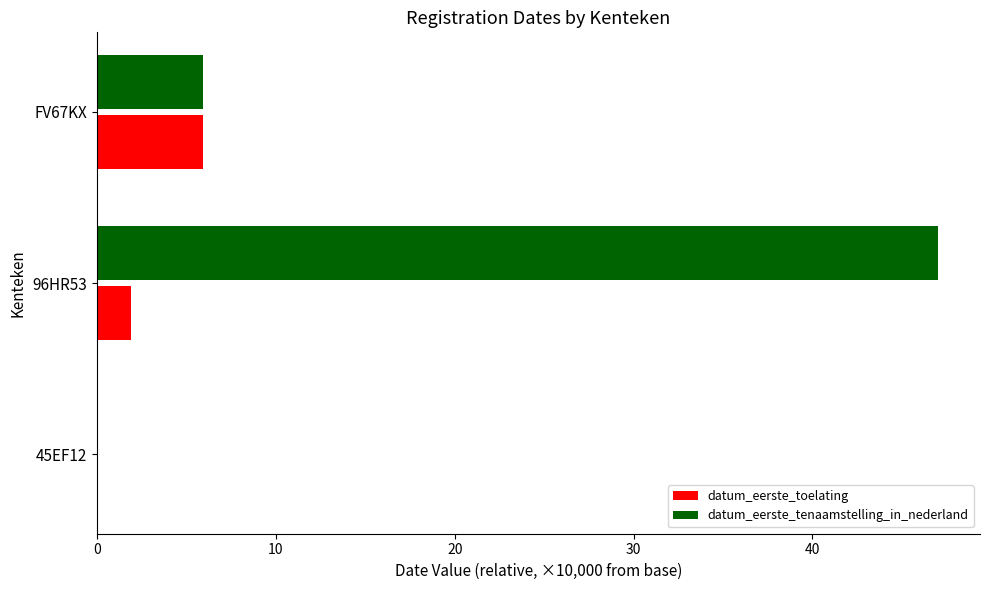

Which series changed the most between 96HR53 and FV67KX?

datum_eerste_tenaamstelling_in_nederland